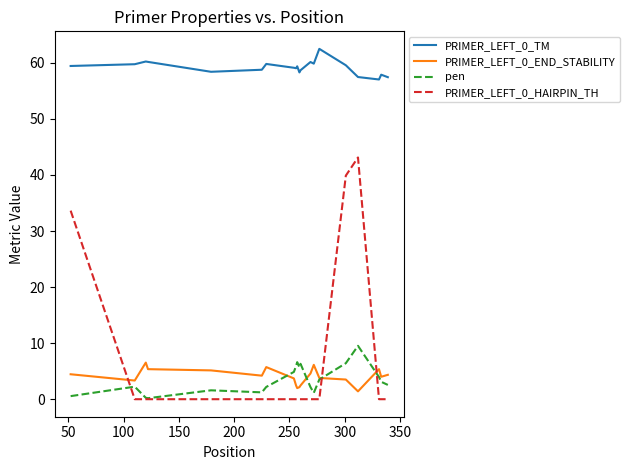

How many lines are shown in the chart?

4